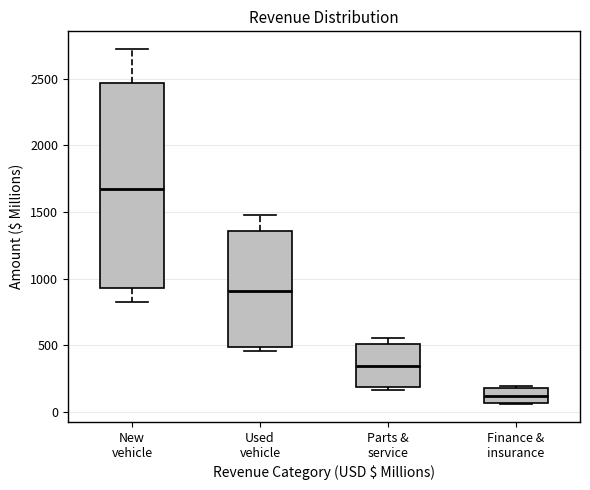

Reading left to right, read every box against the y-axis: the position of its median line, the range the box covers, and the ends of its whiskers. The values are not printed on the chart, so give them approximately, as read against the axis.

New vehicle: median 1650, box 950 to 2450, whiskers 800 to 2700
Used vehicle: median 900, box 500 to 1350, whiskers 450 to 1450
Parts & service: median 350, box 200 to 500, whiskers 150 to 550
Finance & insurance: median 100, box 50 to 200, whiskers 50 to 200 (just above the box's upper edge)